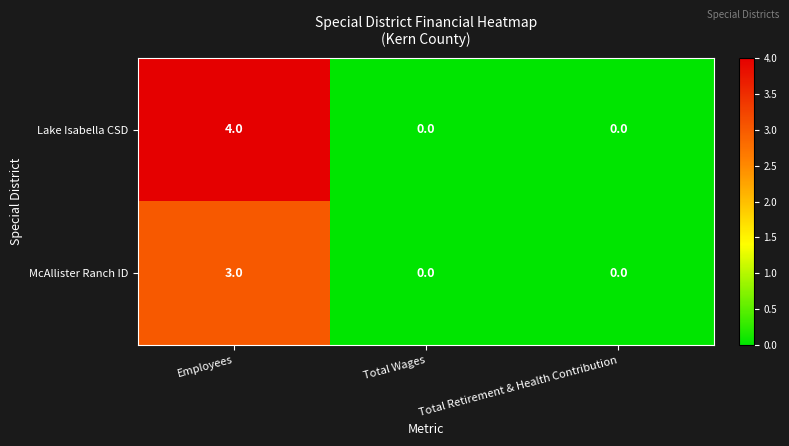

Read the Lake Isabella CSD value at Employees.

4